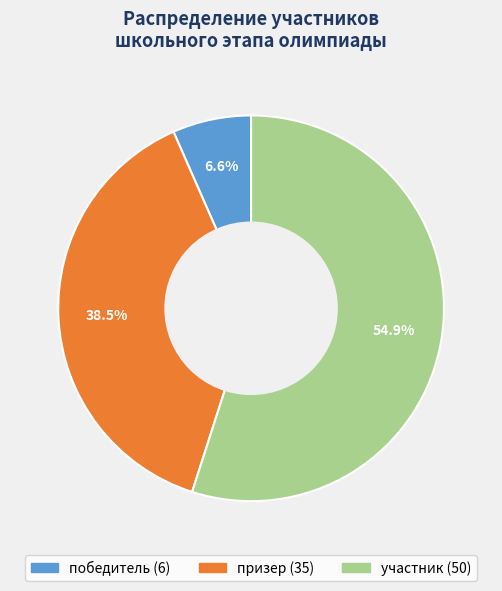

To the nearest percent, what percentage of the pie is победитель?

7%